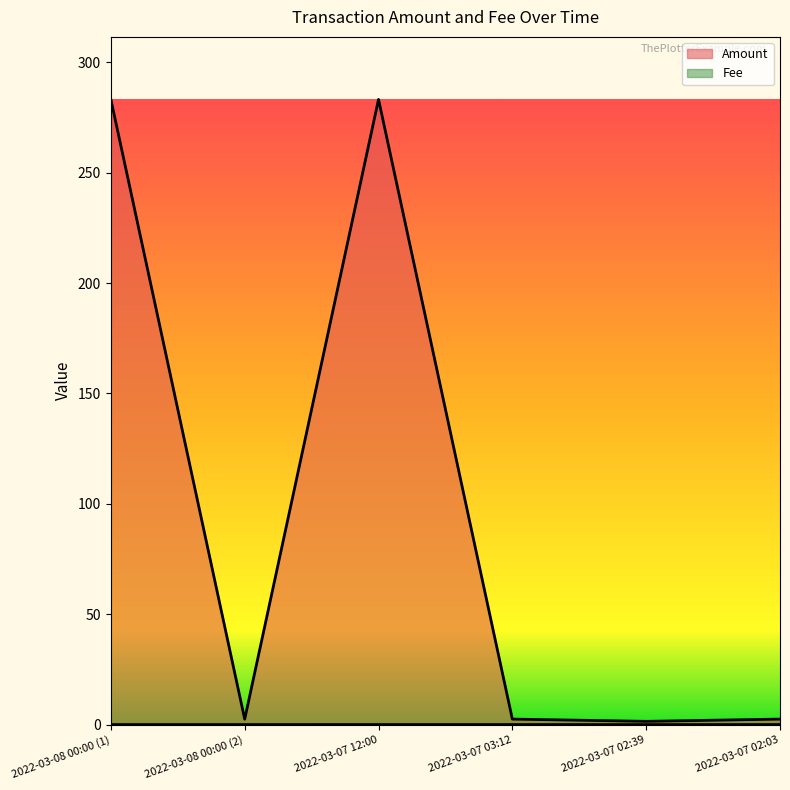

Is the value of Fee at 2022-03-08 00:00 (2) greater than the value of Amount at 2022-03-07 02:03?

No